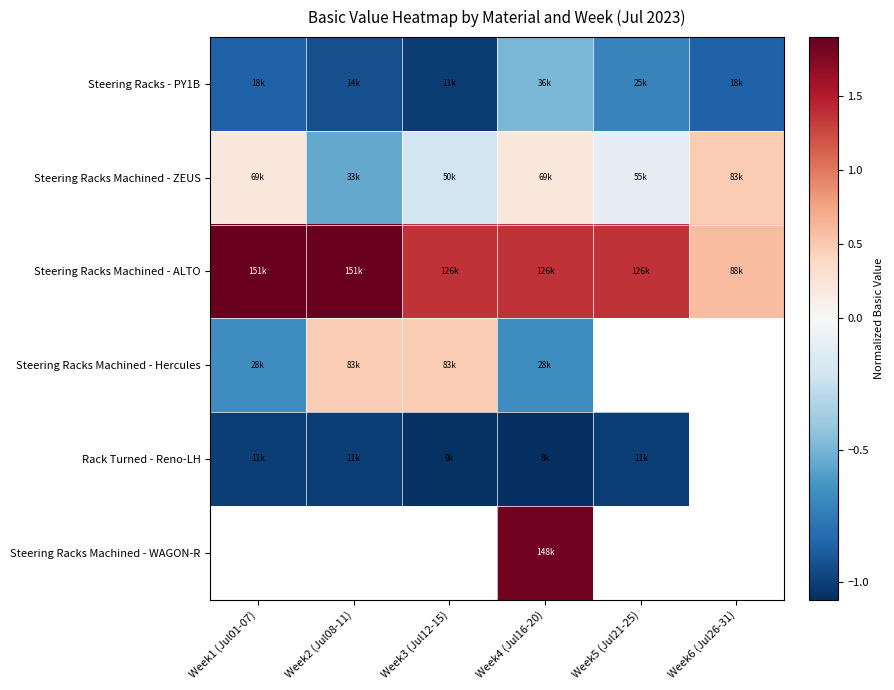

Which series has the largest range (max minus min)?

Steering Racks Machined - ALTO